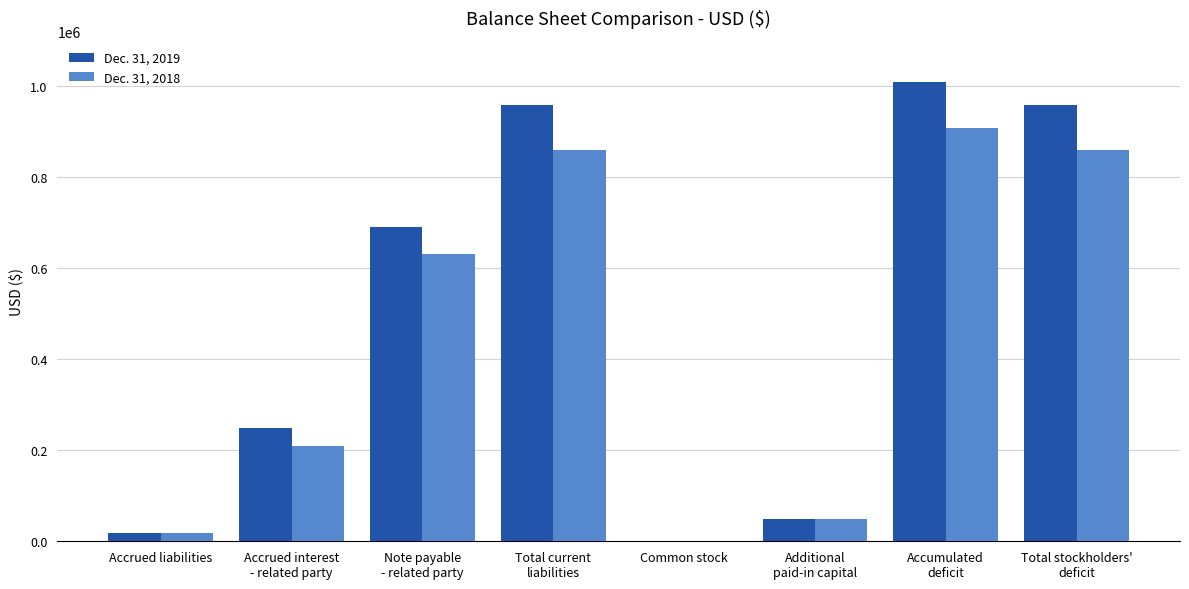

Which series has the largest total across all categories?

Dec. 31, 2019